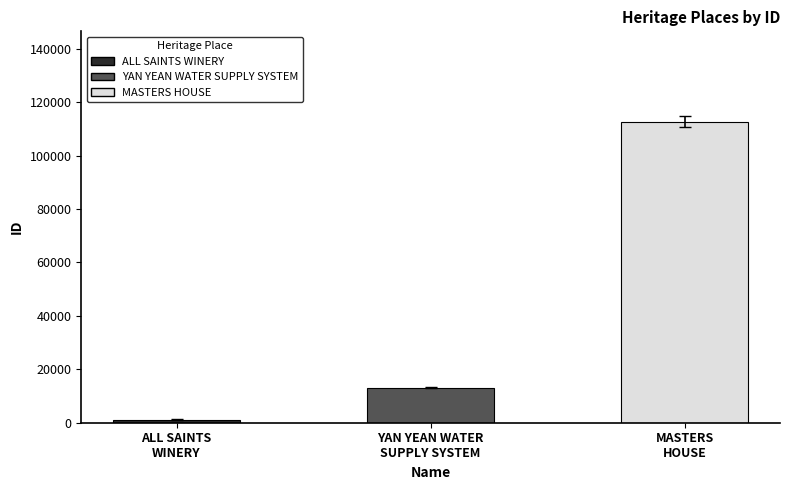

What is the sum of all values?

126937